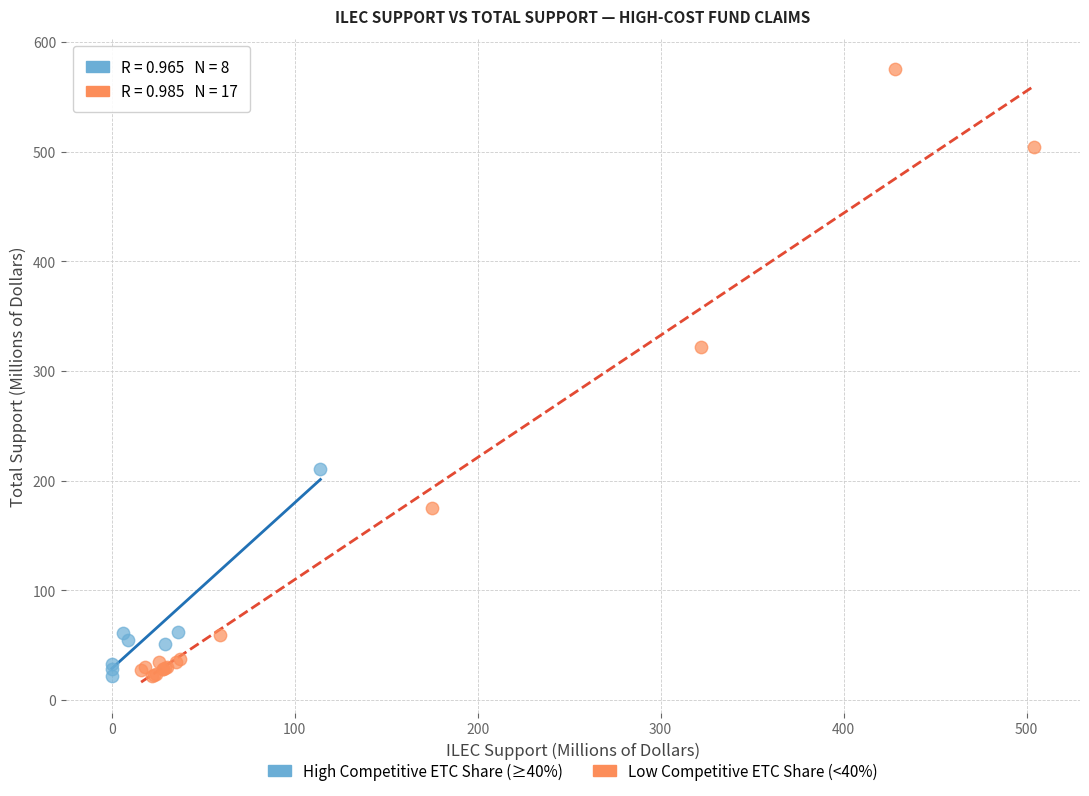

Which series has the largest Y range (max minus min)?

Low Competitive ETC Share (<40%)